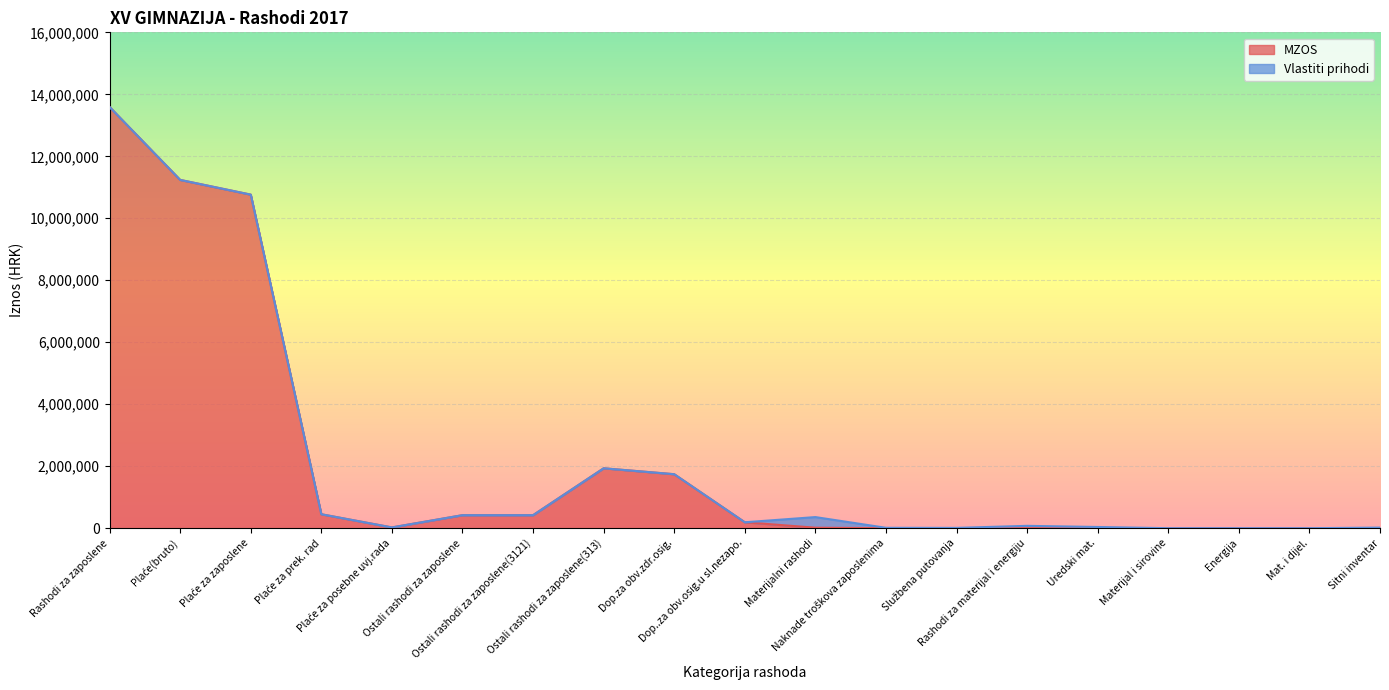

What is the average value?

2146924